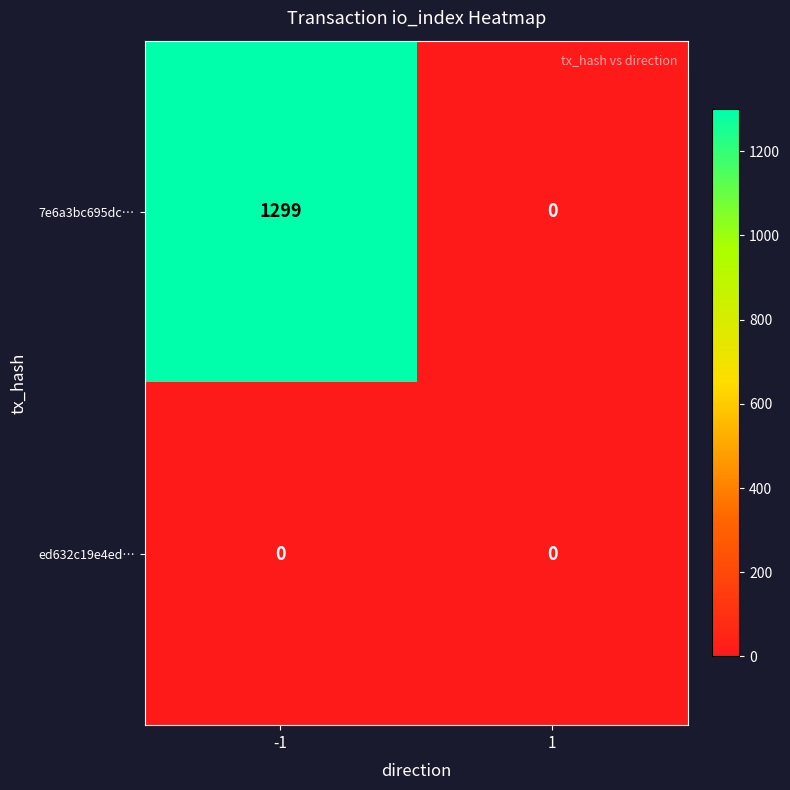

At which category is the sum across all series the highest?

-1